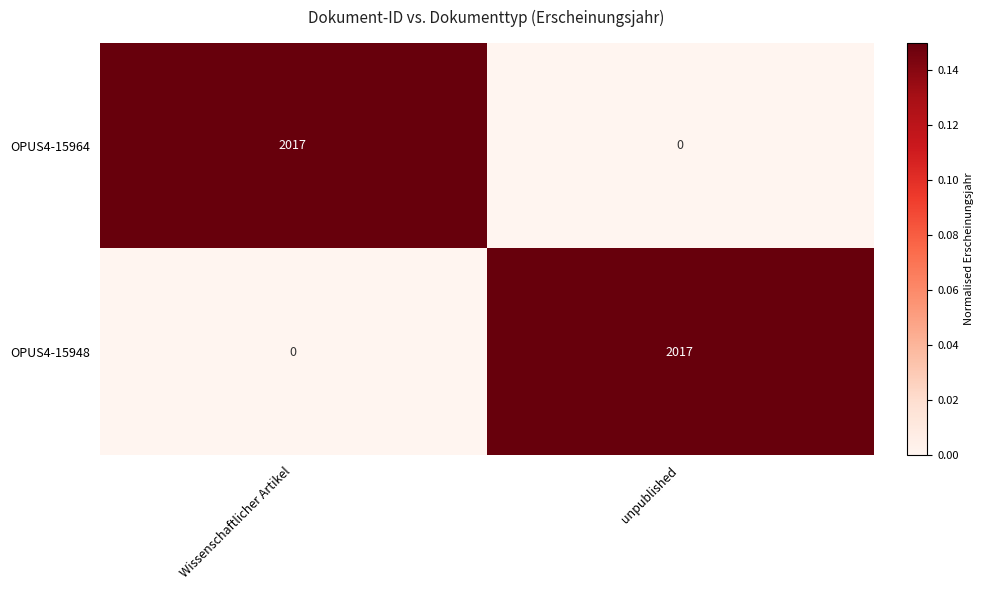

What is the difference between the OPUS4-15964 values at unpublished and Wissenschaftlicher Artikel?

2017